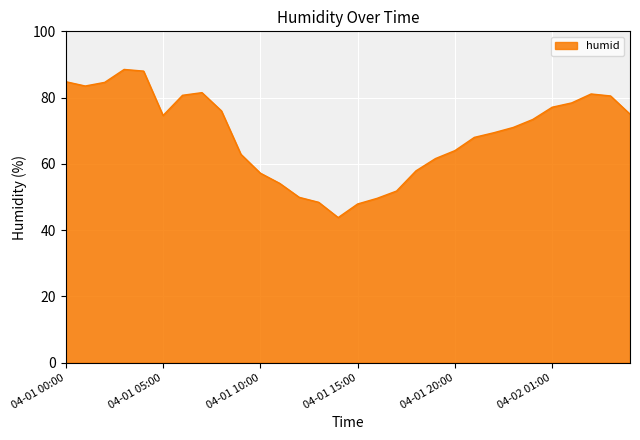

What is the difference between the maximum and minimum values?

44.7